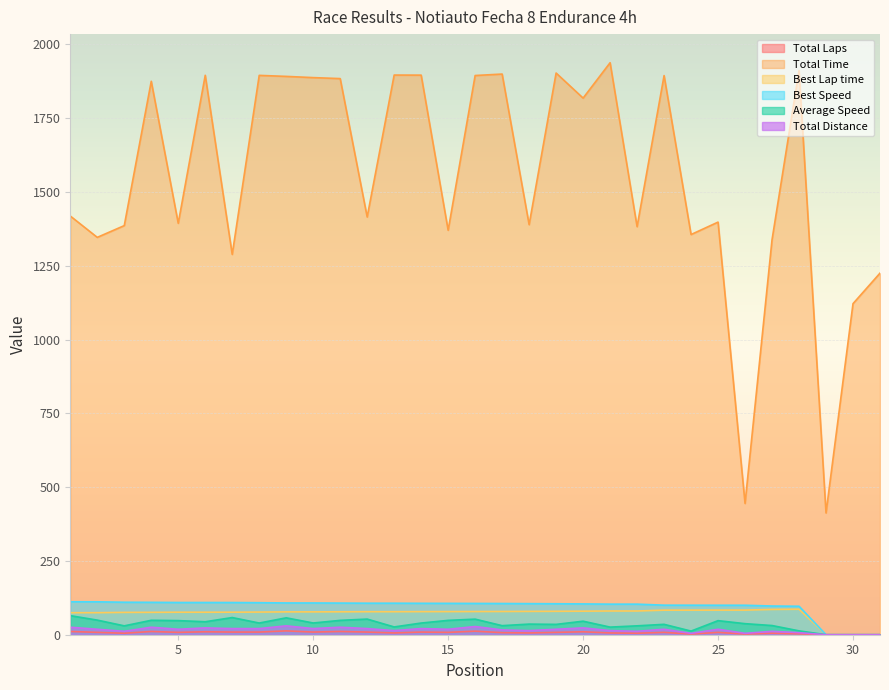

Is it true that Best Lap time equals 119.6 at 13?

False